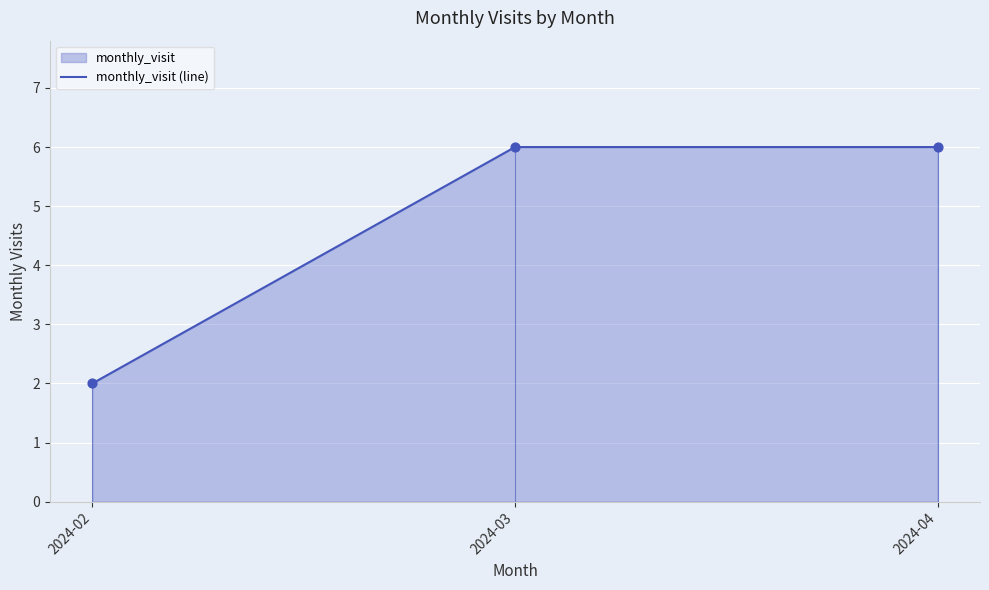

What is the change in value from 2024-02 to 2024-03?

+4